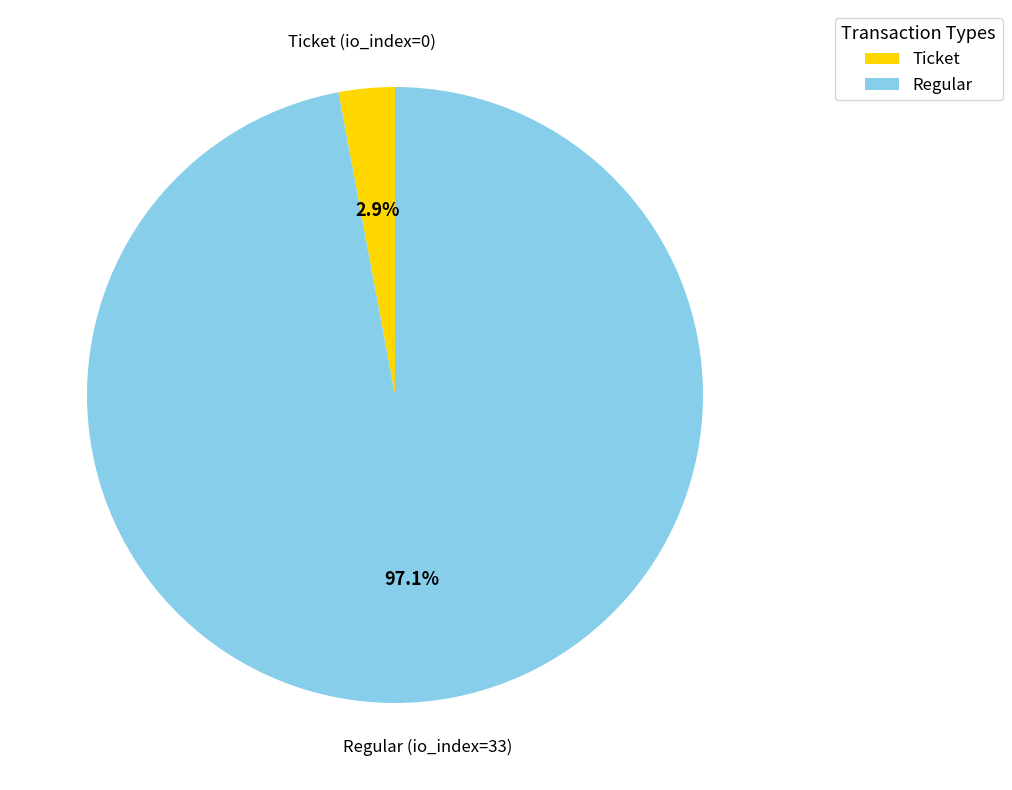

Combined, what portion of the pie is Regular and Ticket?

100.0%